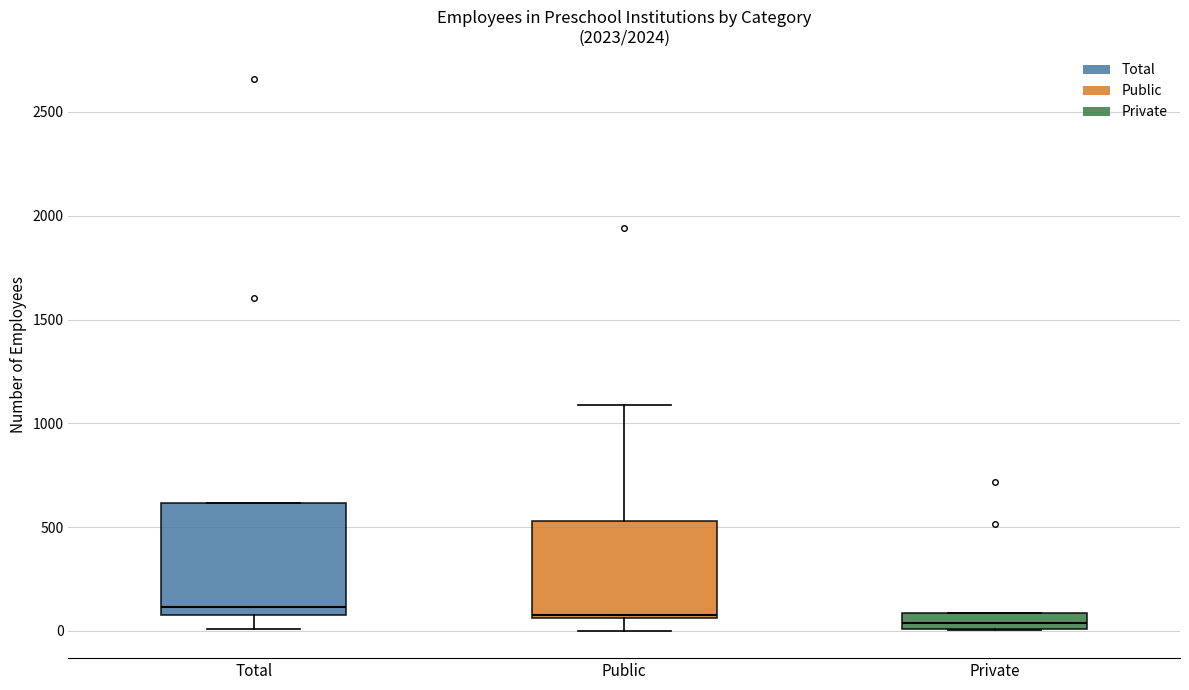

Reading left to right, transcribe this box plot: for each box, give where its median line is, the range the box spans, and where its two whiskers end, as read against the y-axis. The values are not printed on the chart, so give them approximately, as read against the axis.

Total: median 100 (just above the box's lower edge), box 100 to 600, whiskers 0 to 600
Public: median 100, box 50 to 550, whiskers 0 to 1100
Private: median 50, box 0 to 100, whiskers 0 to 100